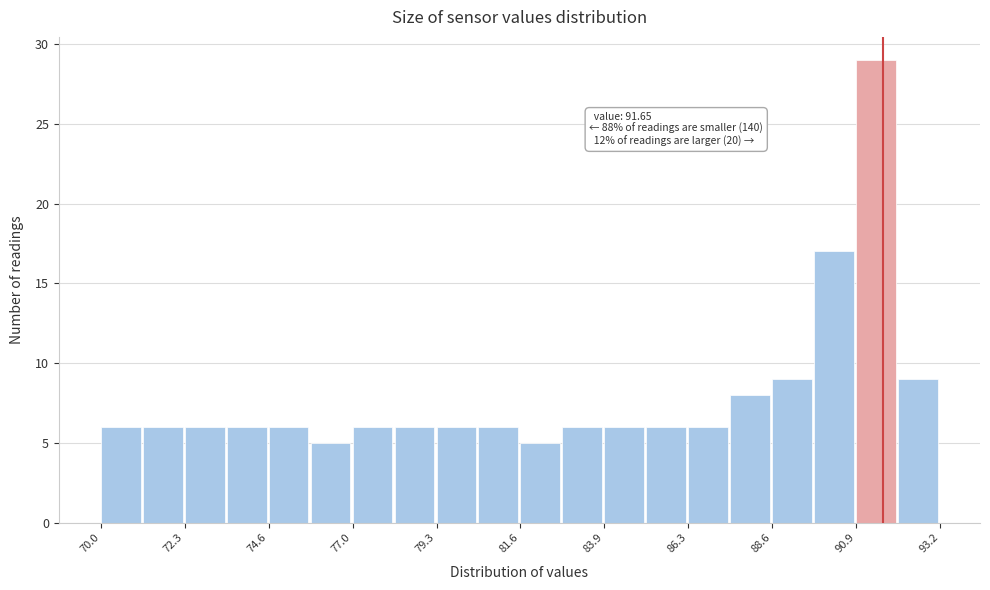

Read against the x-axis, roughly where is the centre of the tallest bar?

91.5